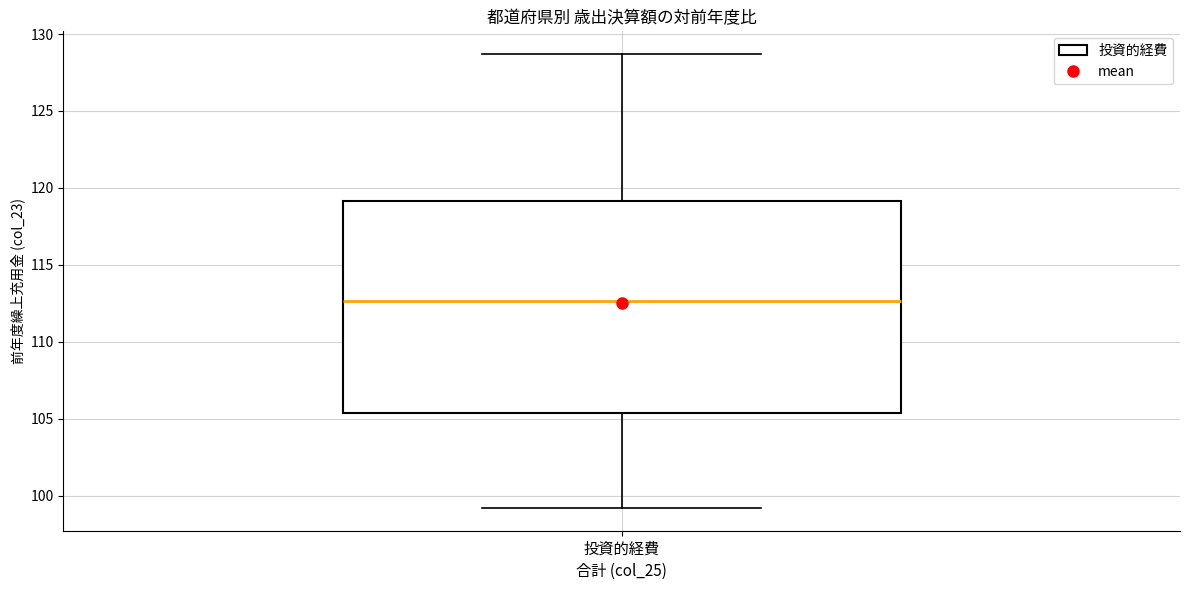

Read this box plot against the y-axis: the position of the median line, the range covered by the box, and the ends of both whiskers. The values are not printed on the chart, so give them approximately, as read against the axis.

median 112.5, box 105.5 to 119.0, whiskers 99.0 to 128.5